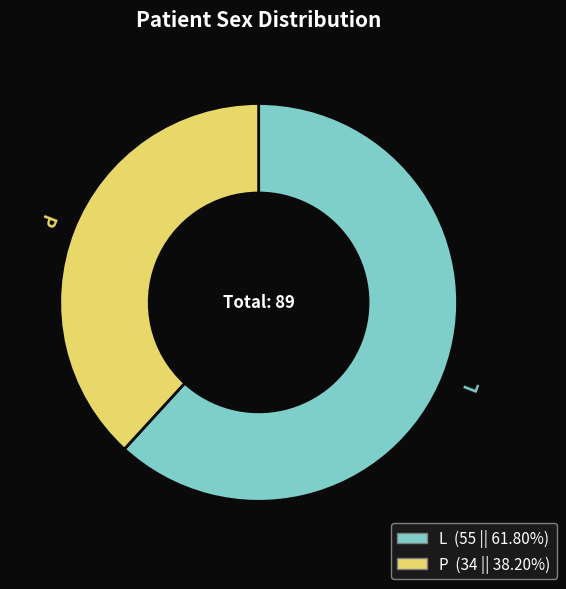

True or false: L accounts for 62% of the total.

True